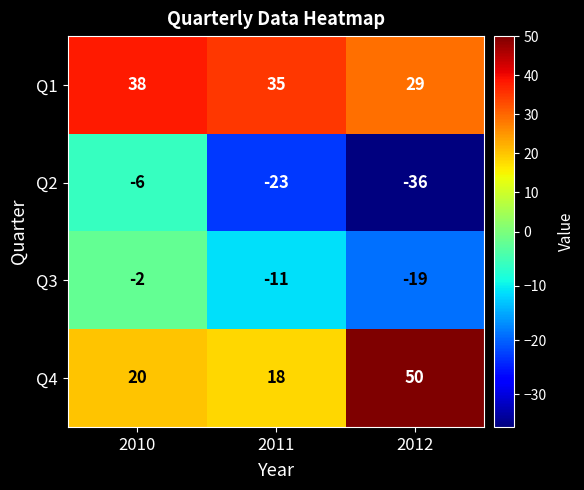

How many data points in Q3 are above -11?

1